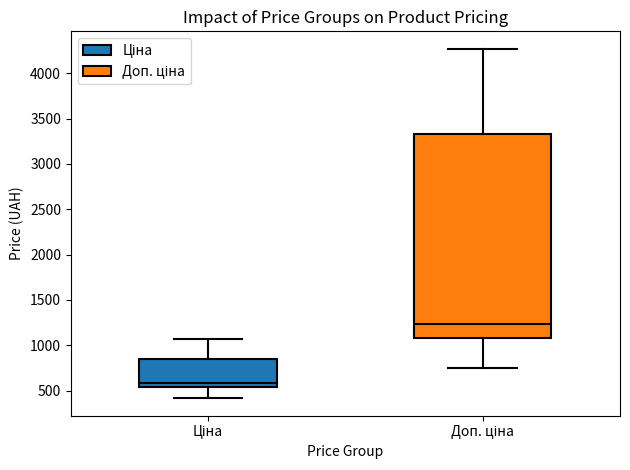

Where does the median line of the box for Доп. ціна sit on the y-axis? The values are not printed on the chart, so give them approximately, as read against the axis.

1250